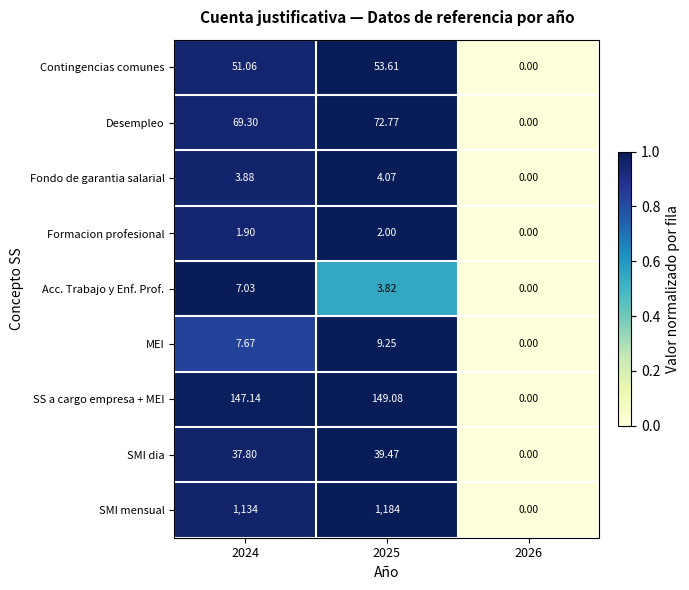

Which series has the largest total across all categories?

SMI mensual